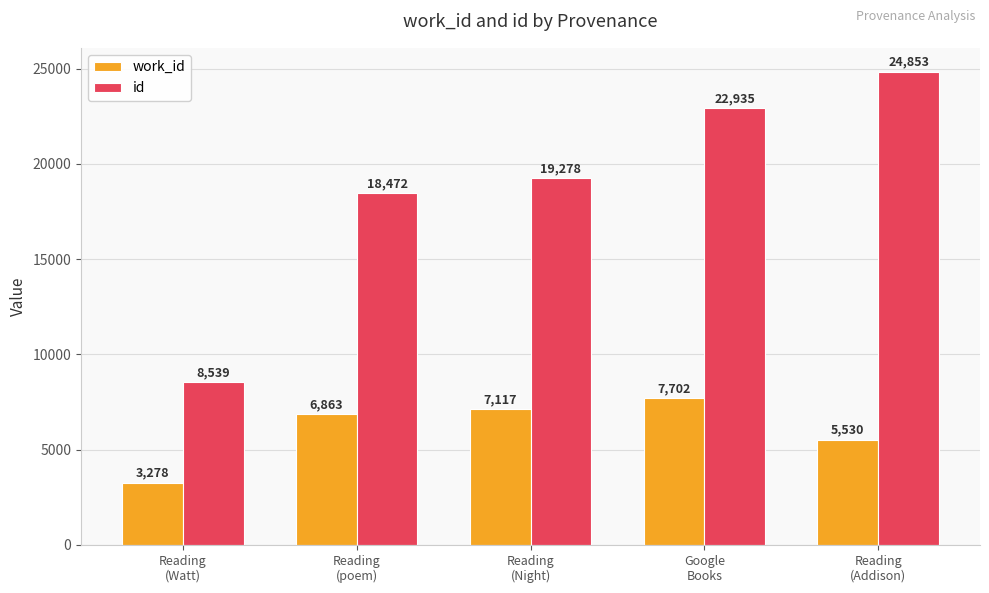

What are all the series names shown in the legend?

work_id, id